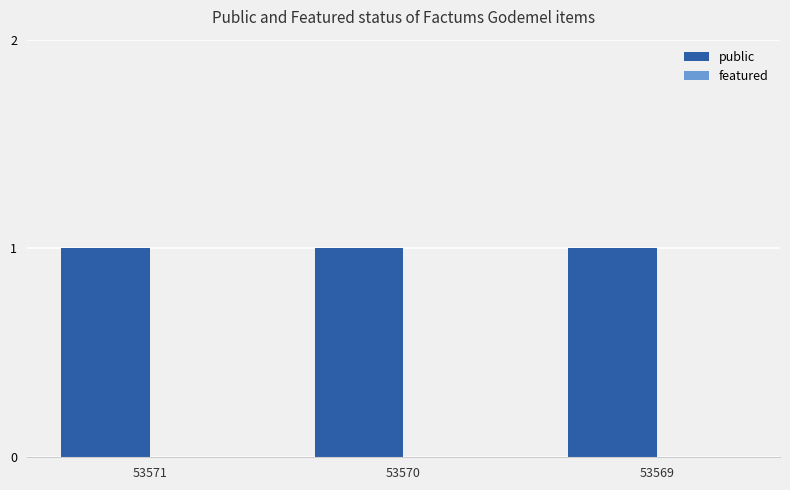

Does the chart contain stacked bars?

No